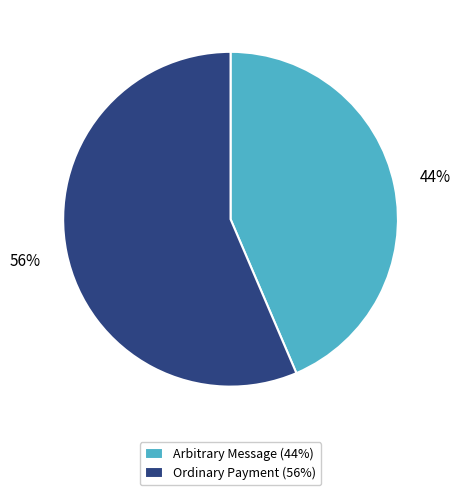

To the nearest percent, what is the combined percentage of Arbitrary Message and Ordinary Payment?

100%